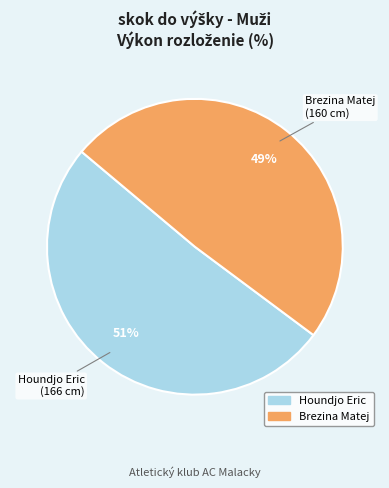

Is Brezina Matej the majority of the pie?

No